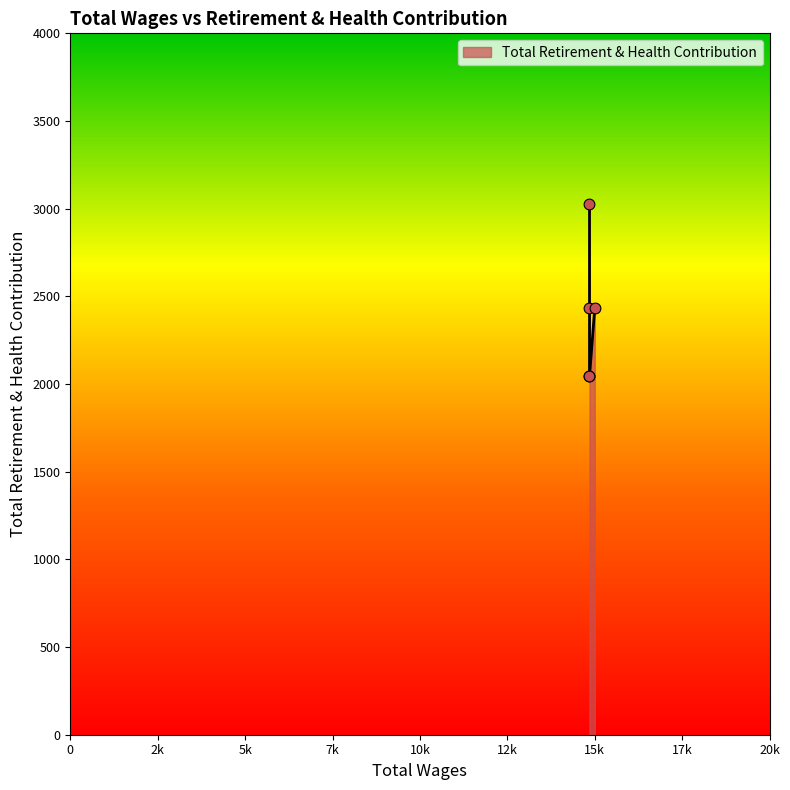

Between 14850.0 and 15000.0, which is larger?

15000.0